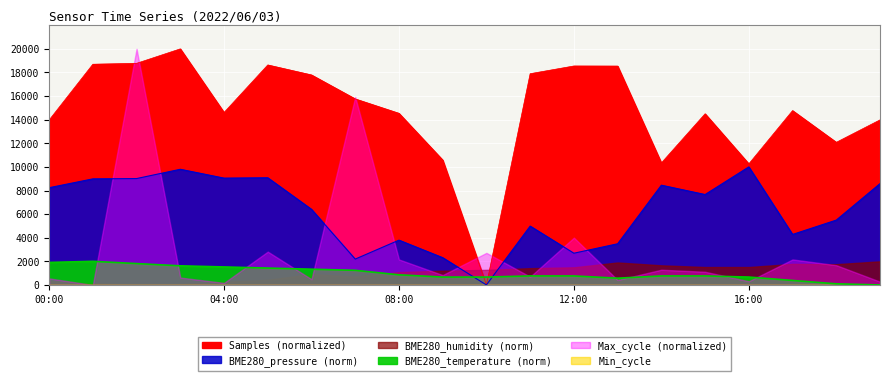

What is the maximum value shown in the chart?

20000.0